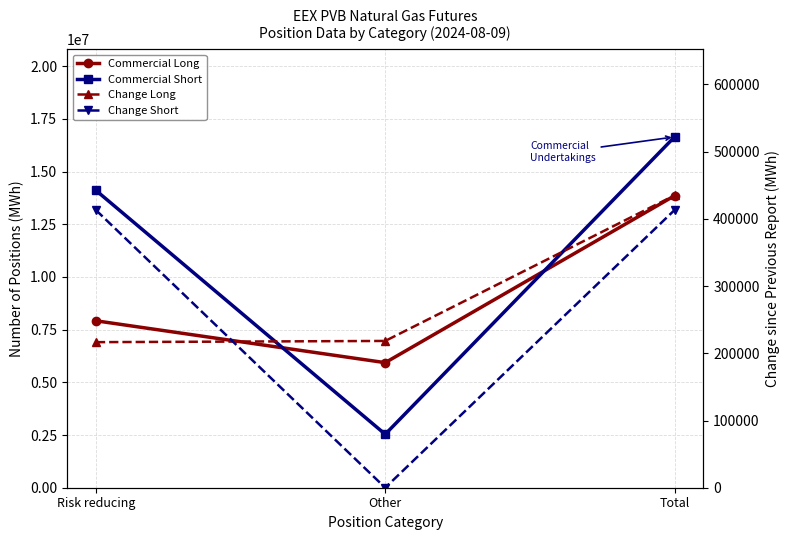

What value does the Commercial Long series have at Other?

5934230